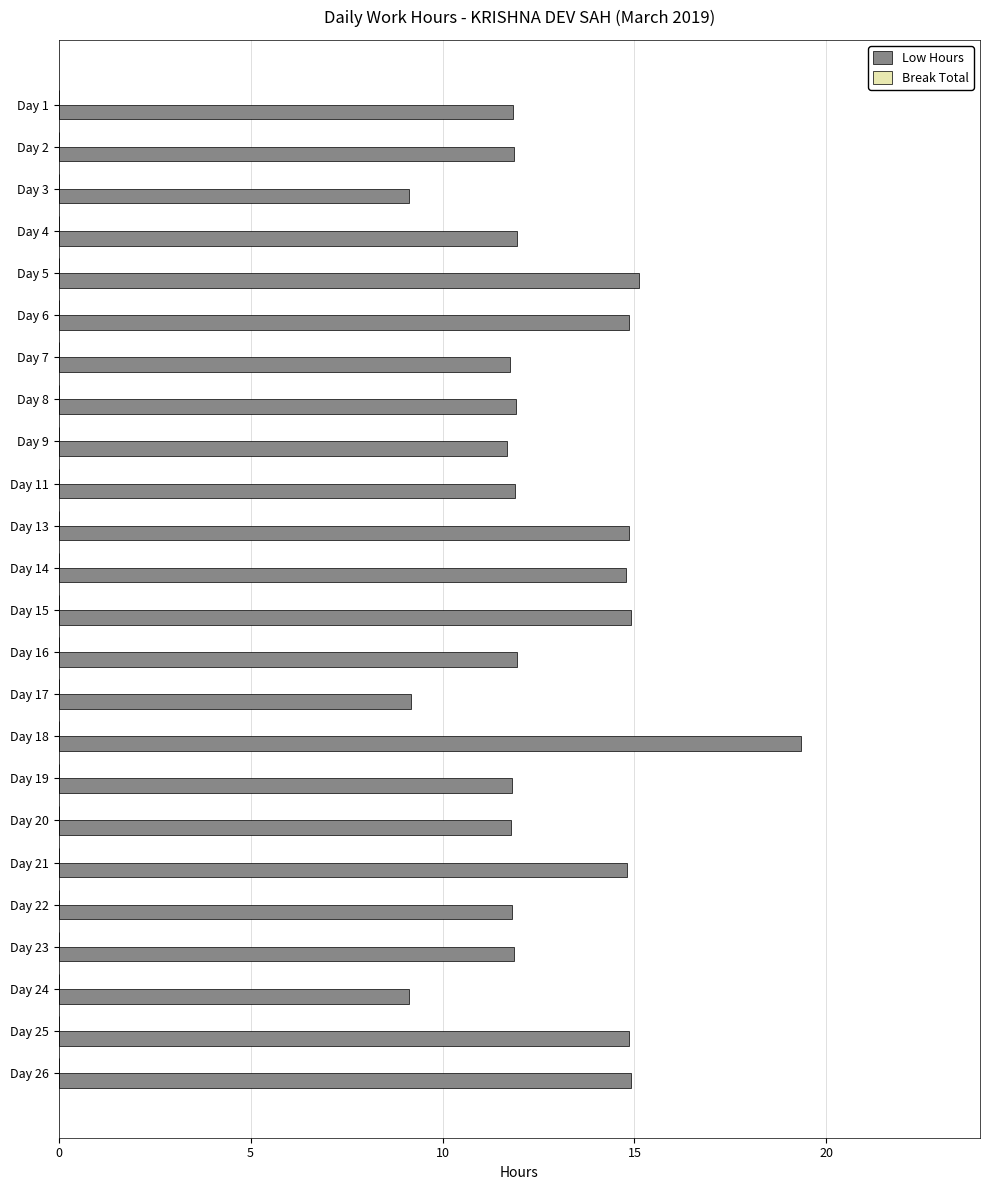

What is the sum of the values at Day 11 and Day 2?

23.7